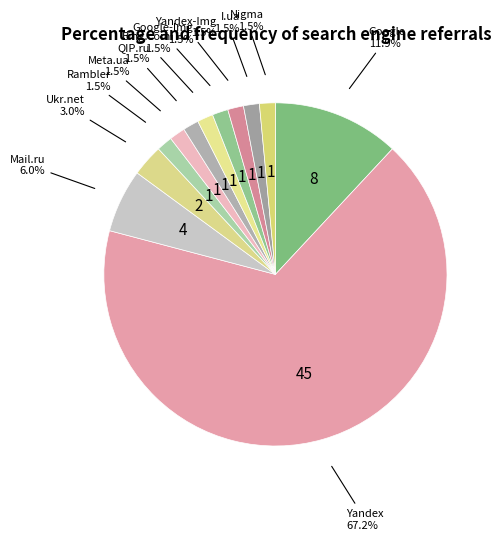

What is the largest slice in the pie chart?

Yandex